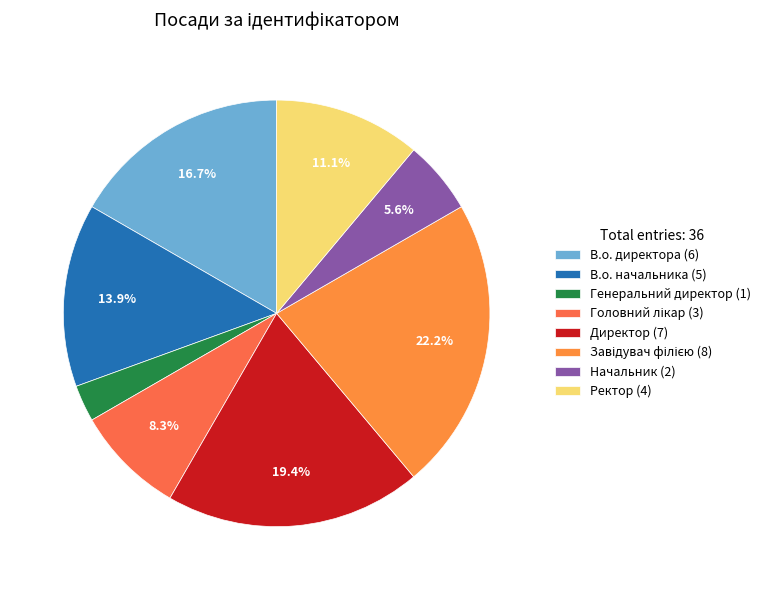

Does Генеральний директор represent more than half of the total?

No